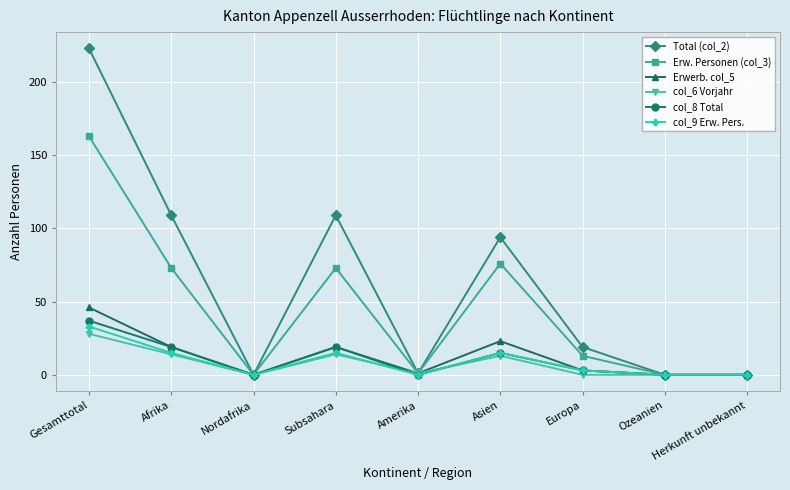

What is the label of the 7th point from the left?

Europa